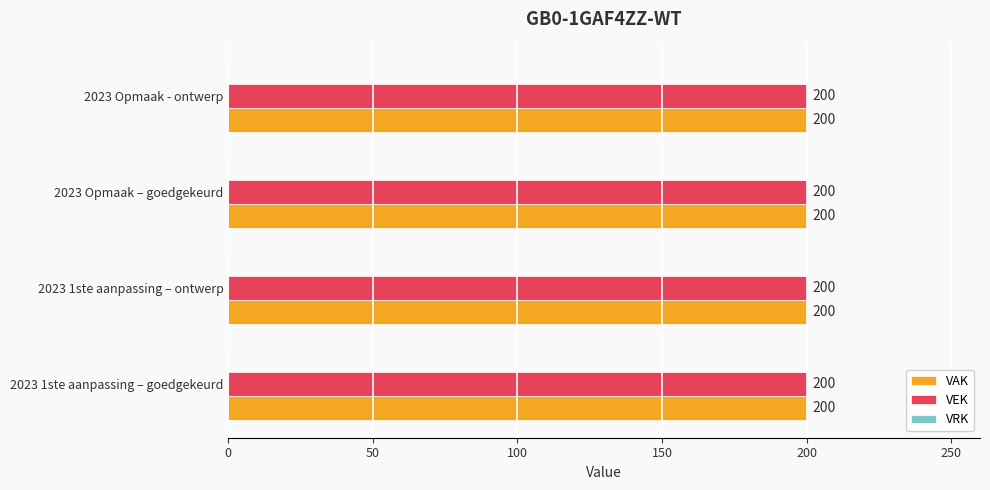

List the series in order of their peak value, lowest first.

VRK, VAK, VEK